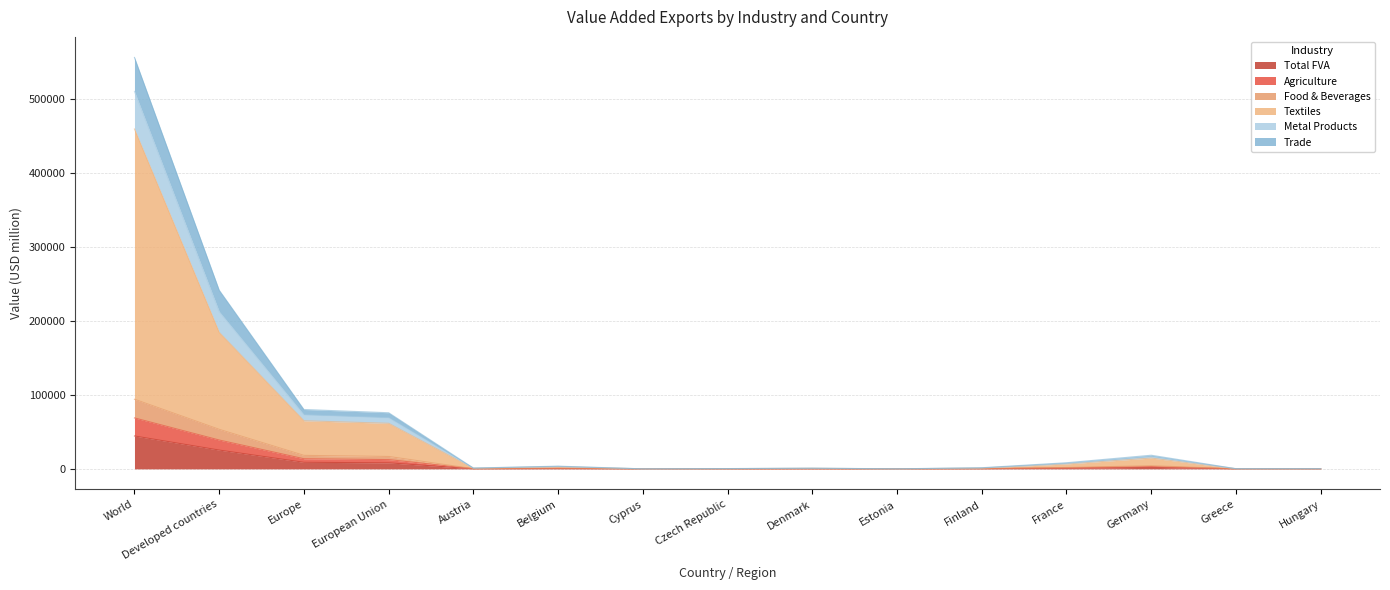

Which series changed the most between Czech Republic and Finland?

Metal Products